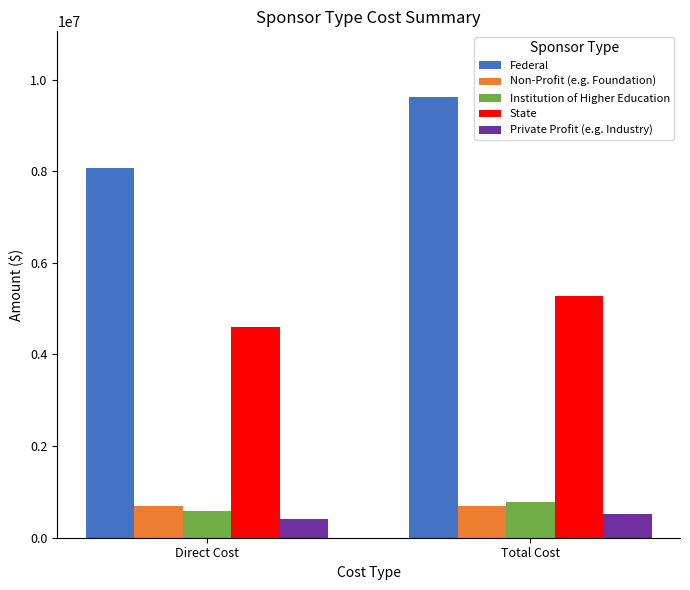

Reading left to right, extract all data points from this chart.

Federal: Direct Cost=8078296	Total Cost=9612166
Non-Profit (e.g. Foundation): Direct Cost=689822	Total Cost=689822
Institution of Higher Education: Direct Cost=578644	Total Cost=774490
State: Direct Cost=4592737	Total Cost=5277150
Private Profit (e.g. Industry): Direct Cost=413036	Total Cost=516728